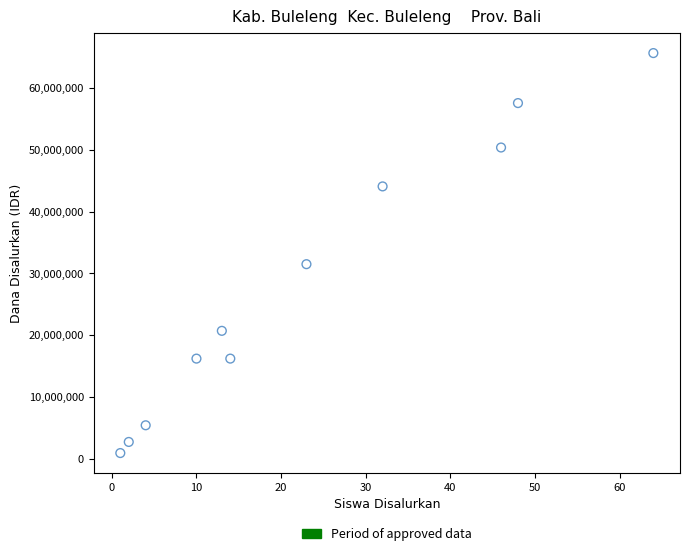

What Y value in the scatter plot is closest to 33300000?

31500000